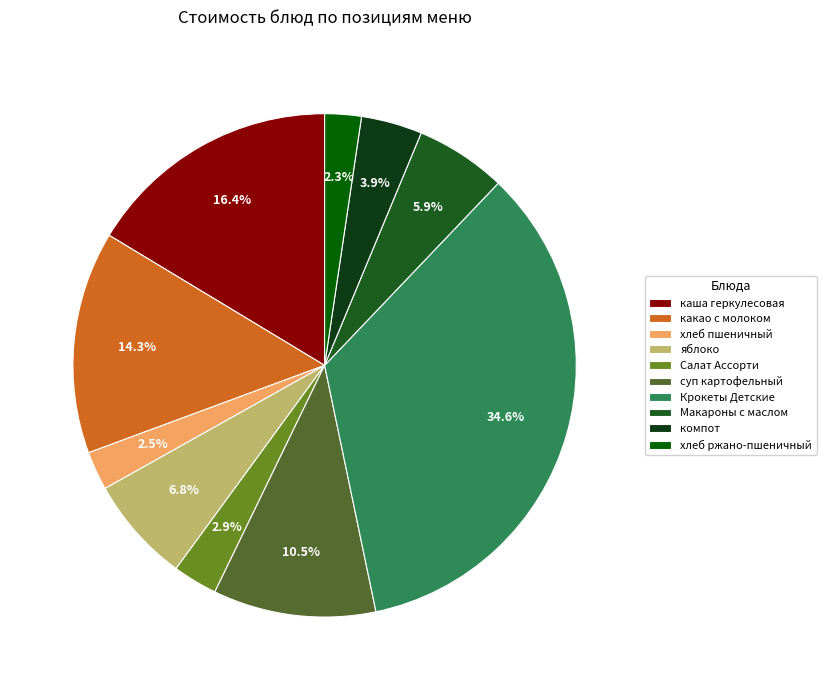

To the nearest percent, what is the combined percentage of Крокеты Детские and хлеб пшеничный?

37%